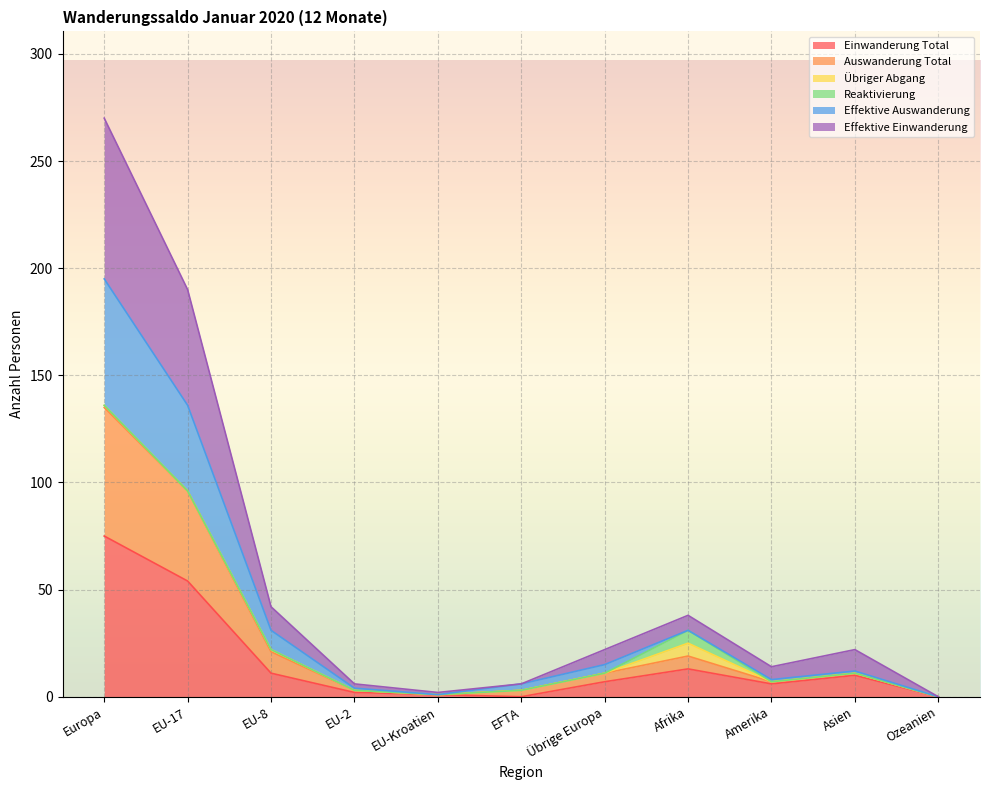

What are all the series names shown in the legend?

Einwanderung Total, Auswanderung Total, Übriger Abgang, Reaktivierung, Effektive Auswanderung, Effektive Einwanderung